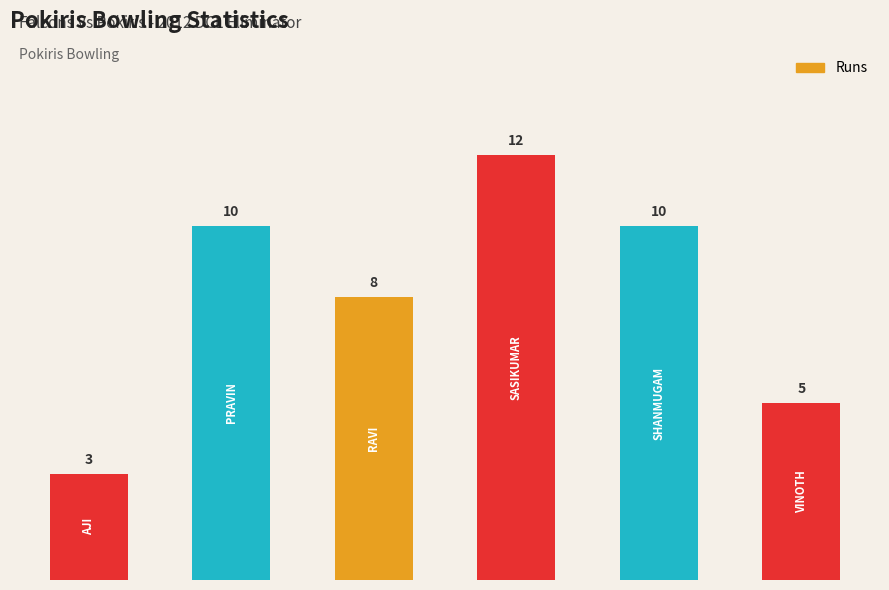

What is the value of the 6th bar from the left?

5